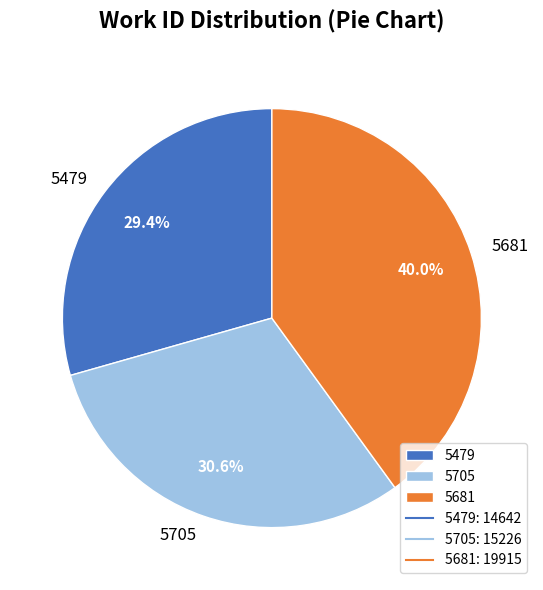

Which has a higher value, 5479 or 5705?

5705